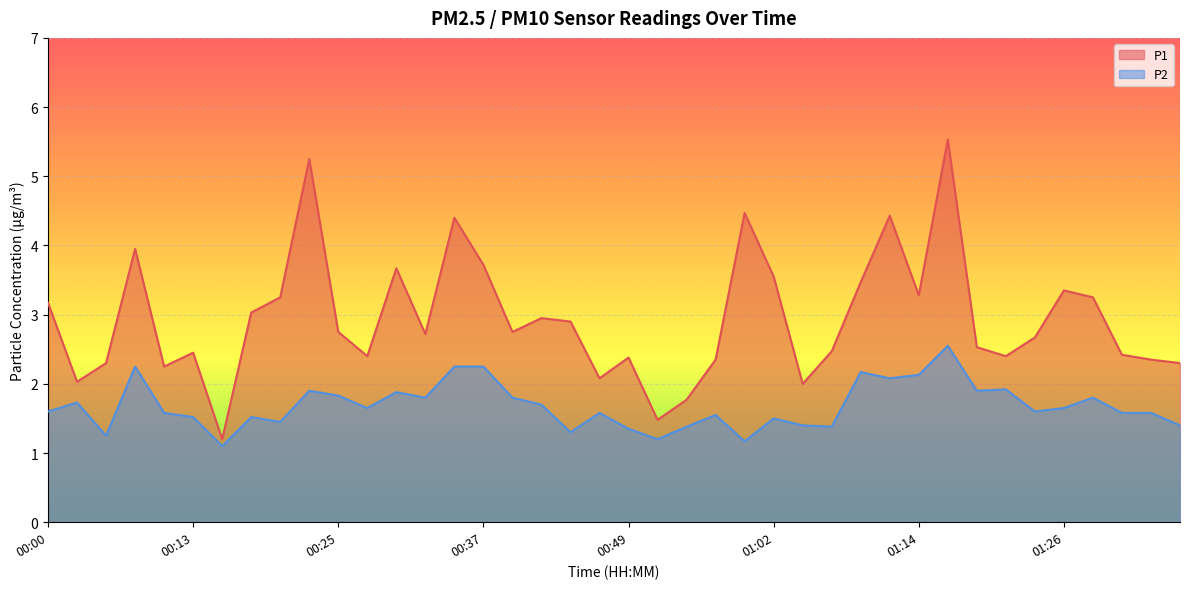

At how many categories does at least one series exceed 4?

5